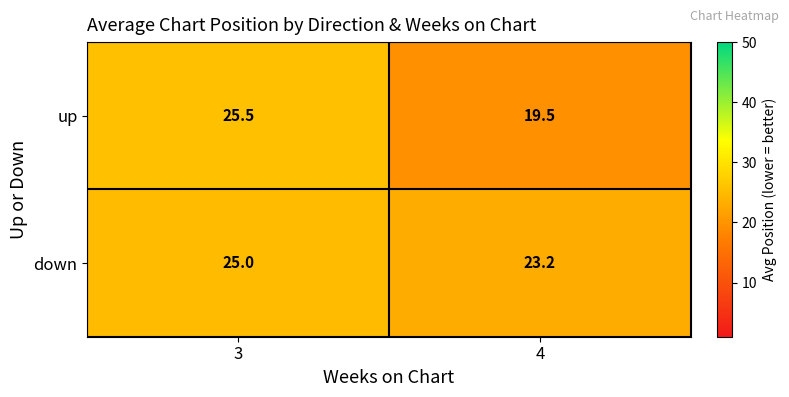

Reading right to left, list all the values displayed in this chart.

up: 4=19.5	3=25.5
down: 4=23.2	3=25.0